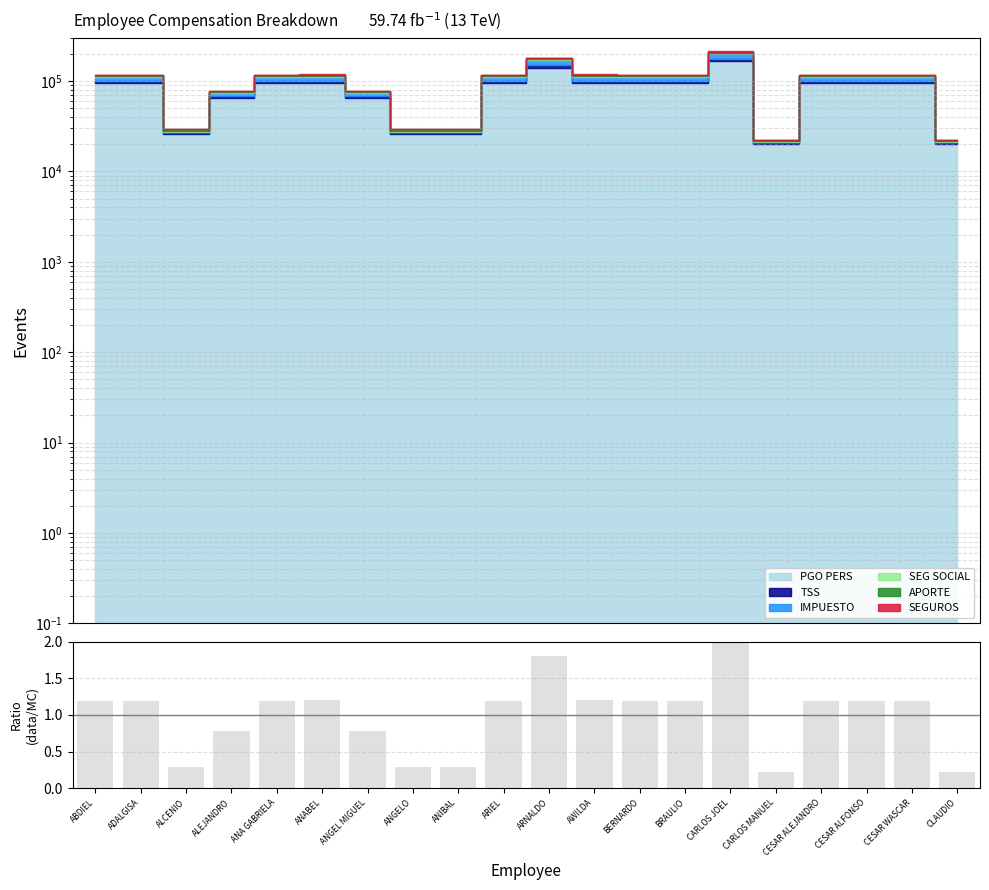

List the labels in order of value, largest first.

CARLOS JOEL, ARNALDO, ANABEL, AWILDA, ABDIEL, ADALGISA, ANA GABRIELA, ARIEL, BERNARDO, BRAULIO, CESAR ALEJANDRO, CESAR ALFONSO, CESAR WASCAR, ALEJANDRO, ANGEL MIGUEL, ALCENIO, ANGELO, ANIBAL, CARLOS MANUEL, CLAUDIO